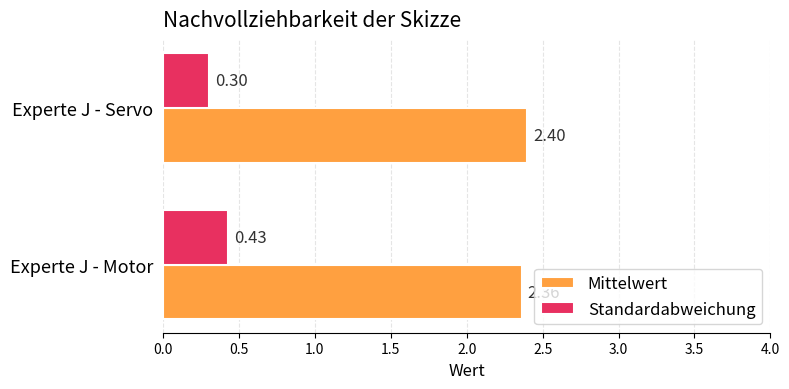

Which series has the largest range (max minus min)?

Standardabweichung